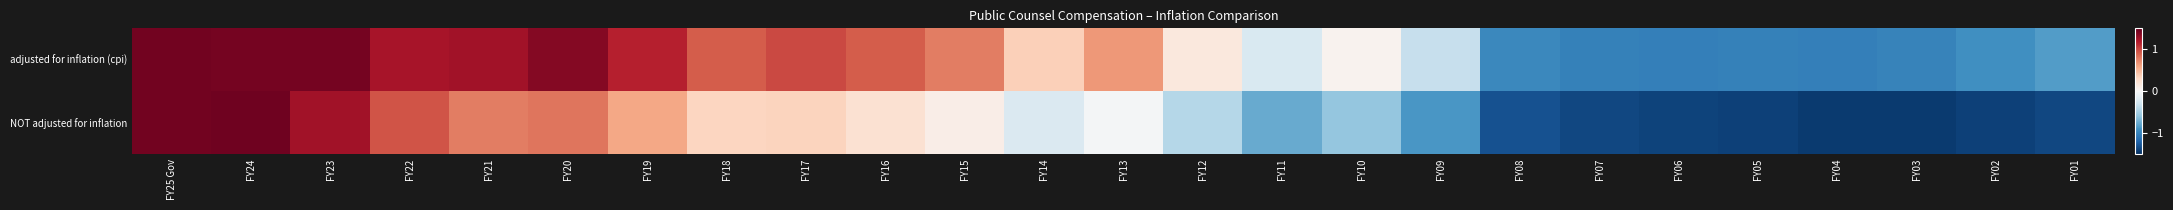

At which category is the sum across all series the highest?

FY24